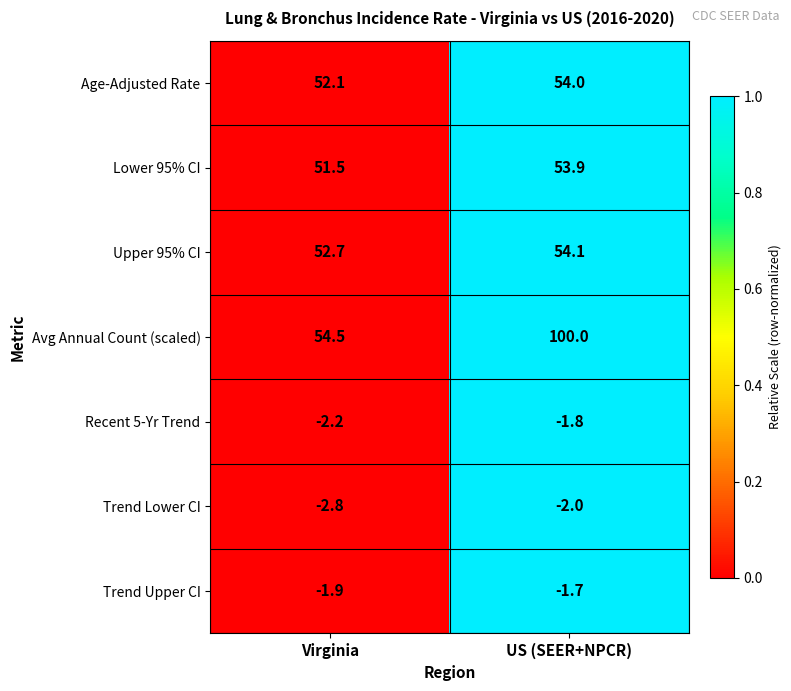

Which series changed the most between Virginia and US (SEER+NPCR)?

Avg Annual Count (scaled)